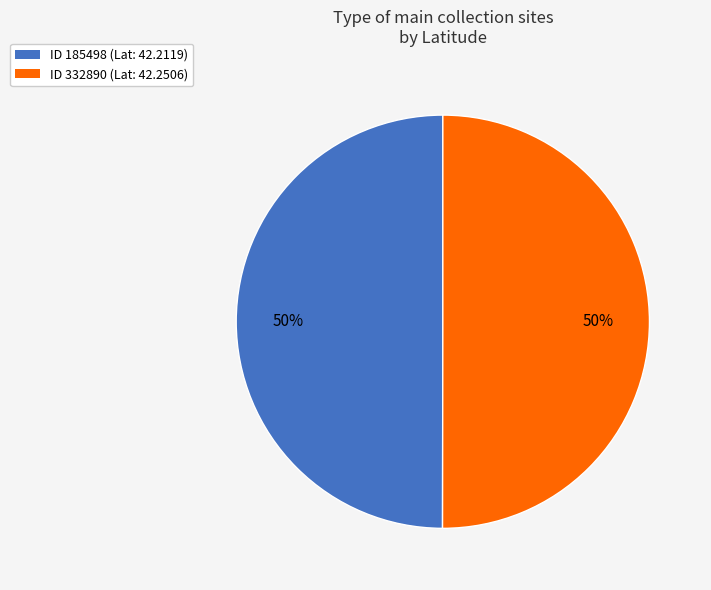

What percentage is the ID 332890 (Lat: 42.2506) slice, to the nearest percent?

50%